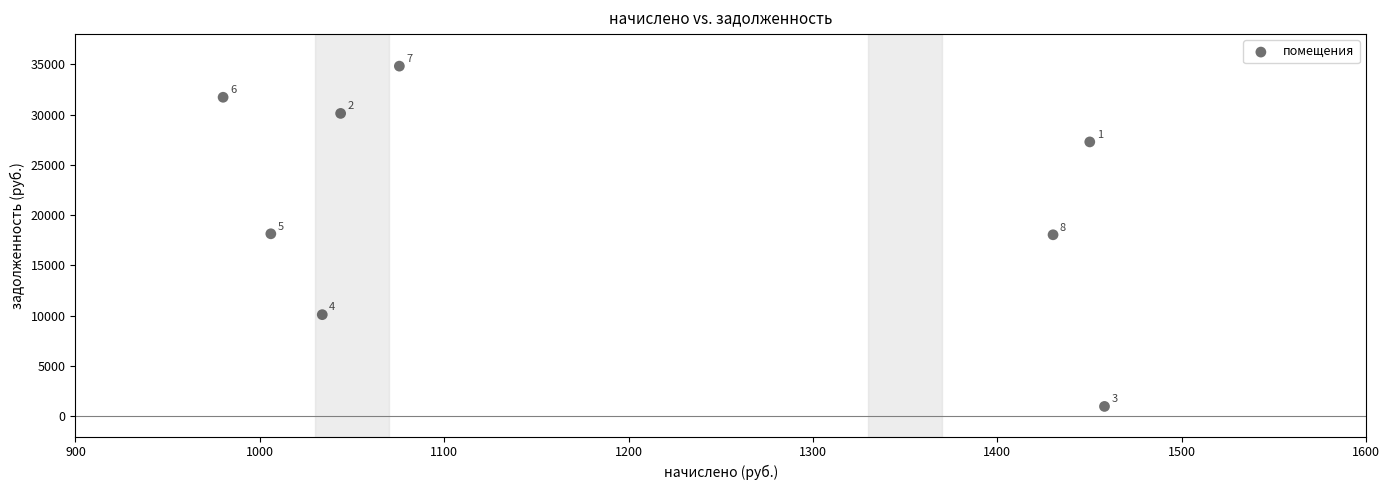

What is the average Y value?

21406.5